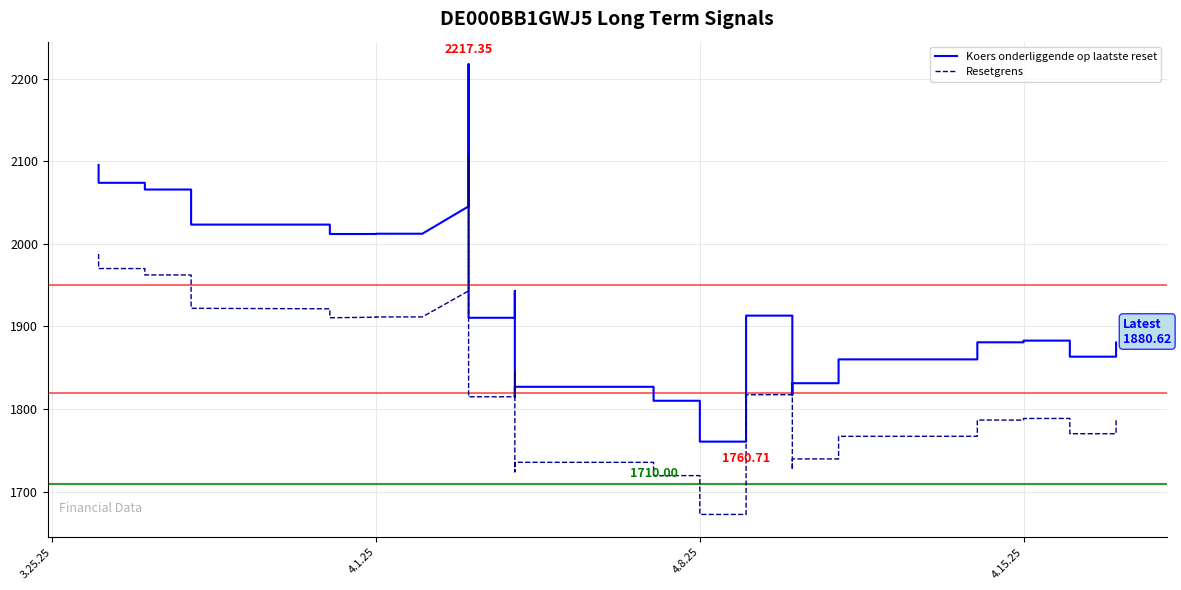

List the series in order of their overall mean, lowest first.

Resetgrens, Koers onderliggende op laatste reset